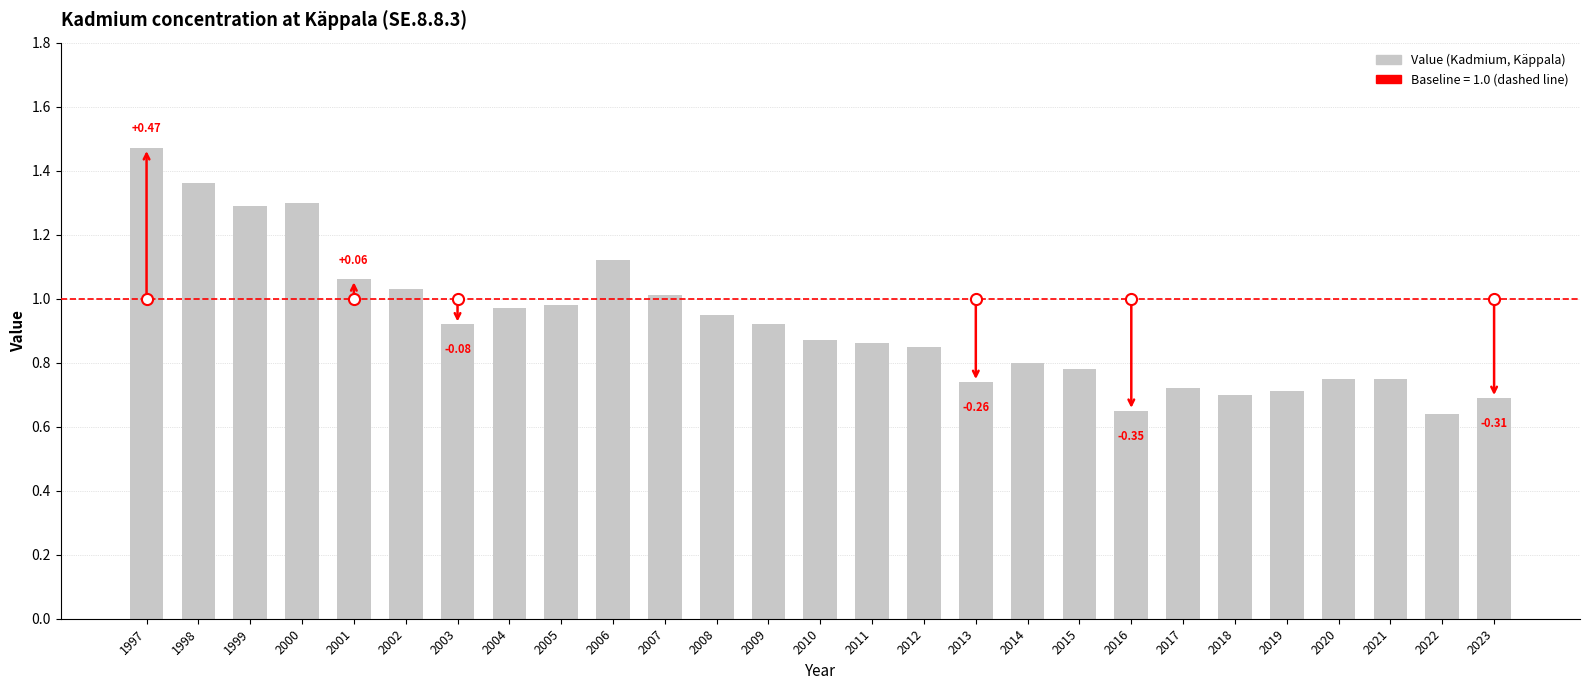

What is the sum of all values?

24.9